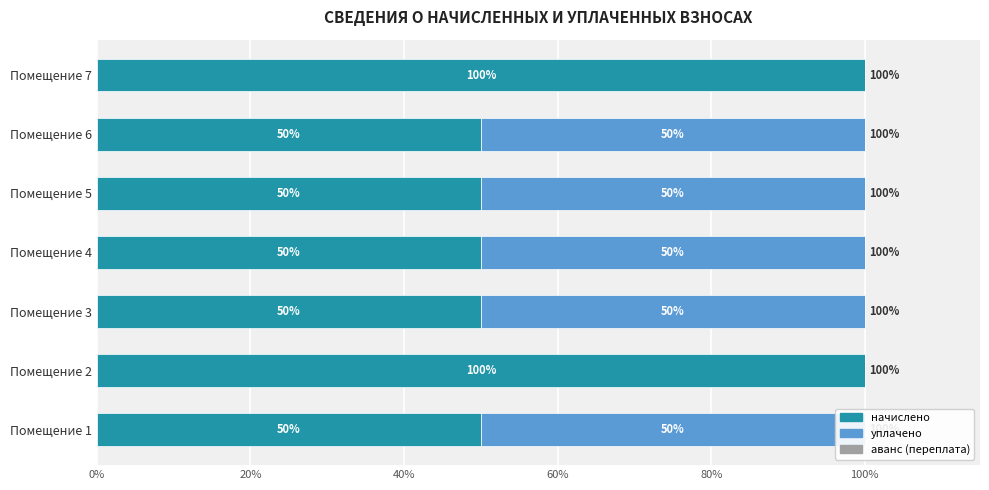

What are all the series names shown in the legend?

начислено, уплачено, аванс (переплата)